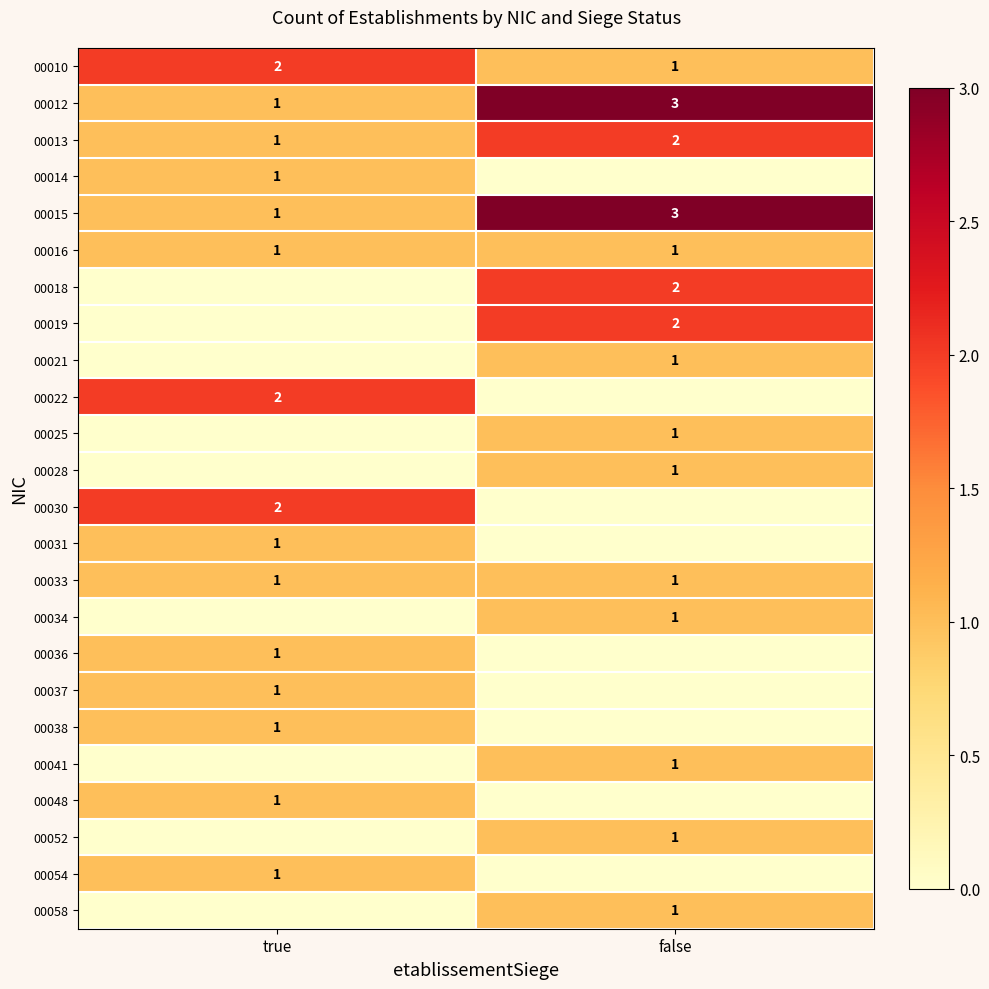

What is the approximate value of 00015 at false?

3